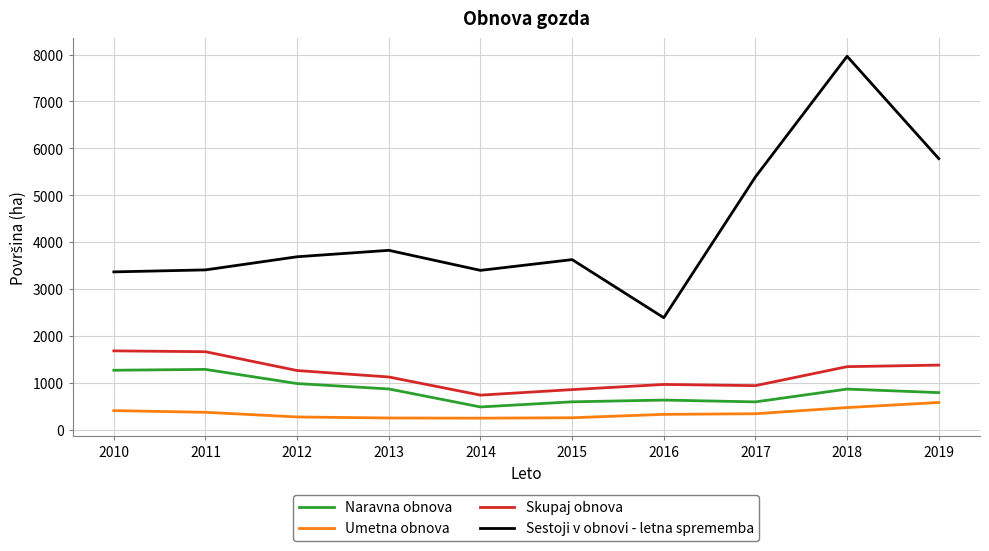

At 2018, list the series in order from largest to smallest.

Sestoji v obnovi - letna sprememba, Skupaj obnova, Naravna obnova, Umetna obnova